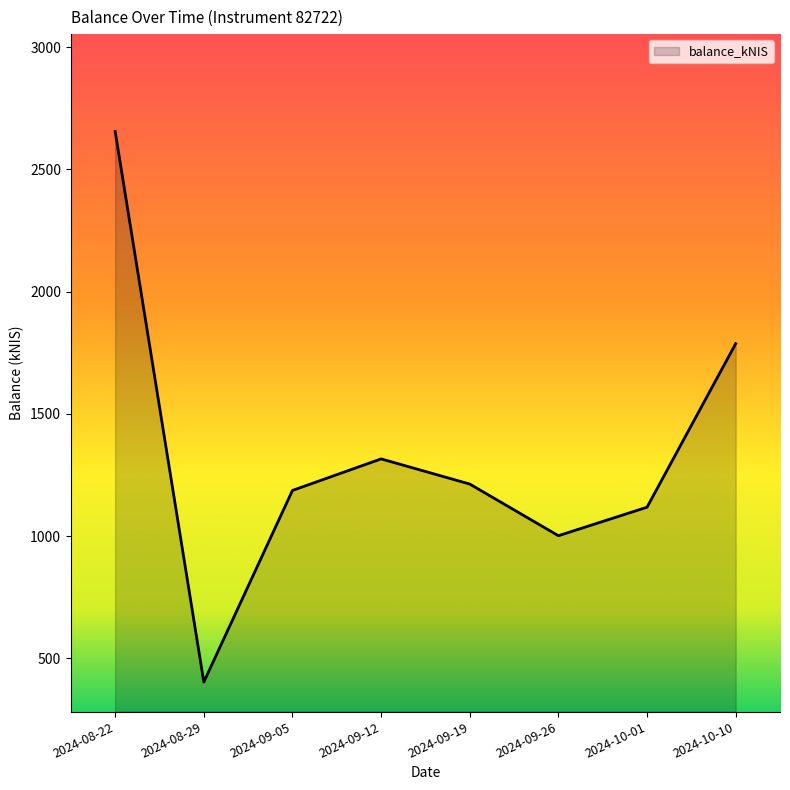

What is the difference between the values at 2024-08-29 and 2024-09-05?

783.9